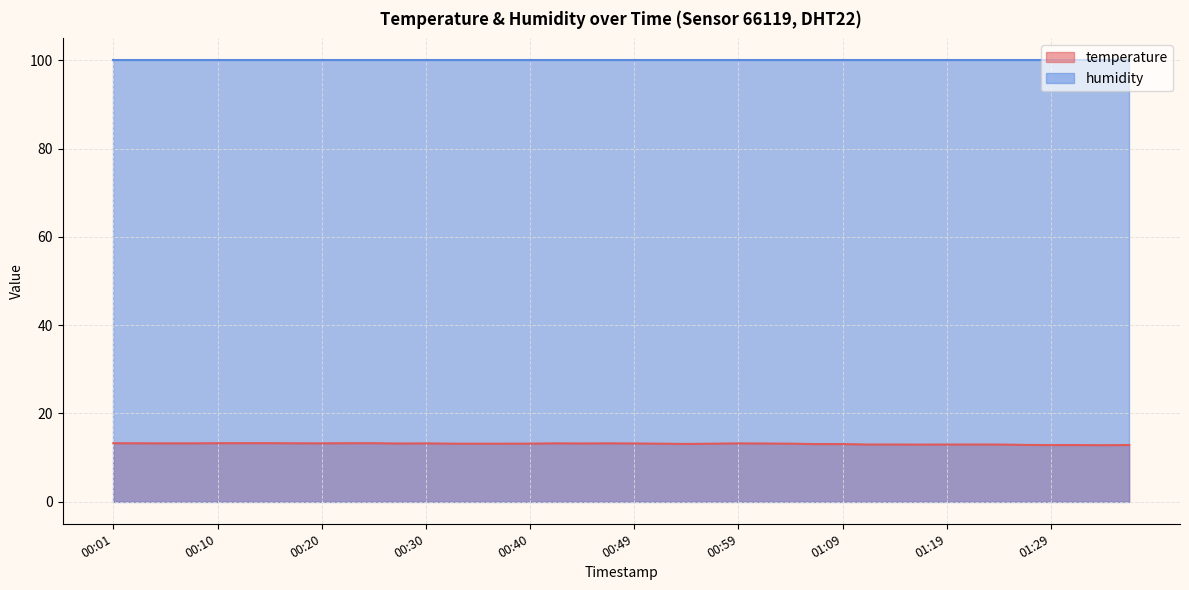

The value at 01:32 is 12.8. True or false?

True